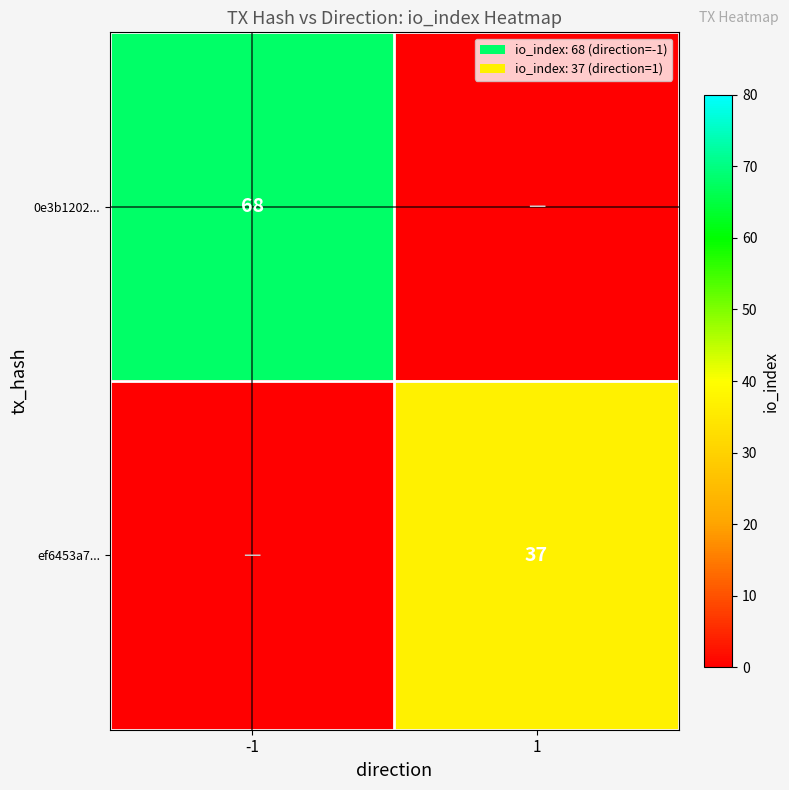

The 0e3b1202... series shows 68 at -1. True or false?

True